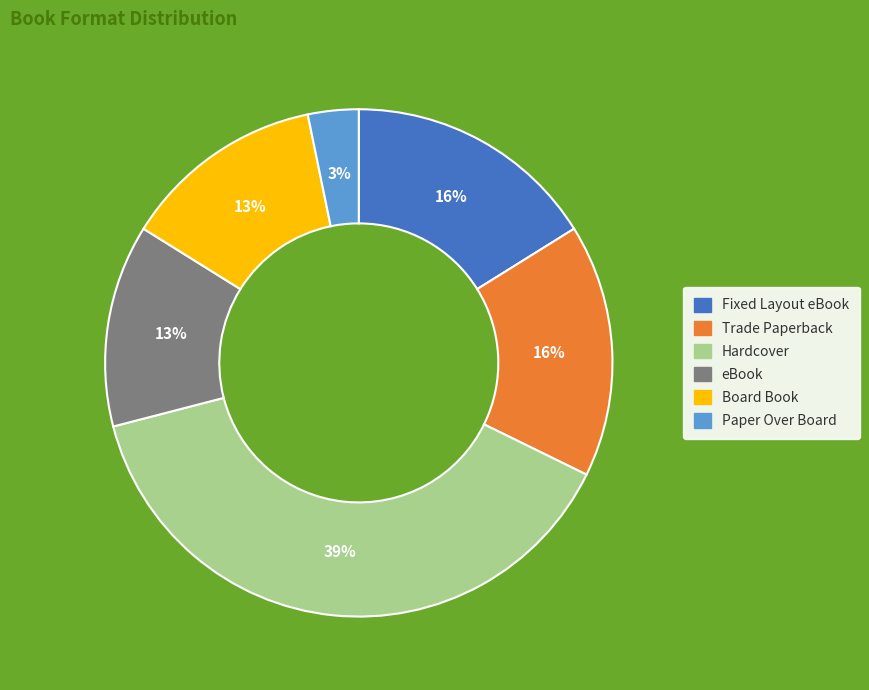

To the nearest percent, what portion does eBook represent?

13%